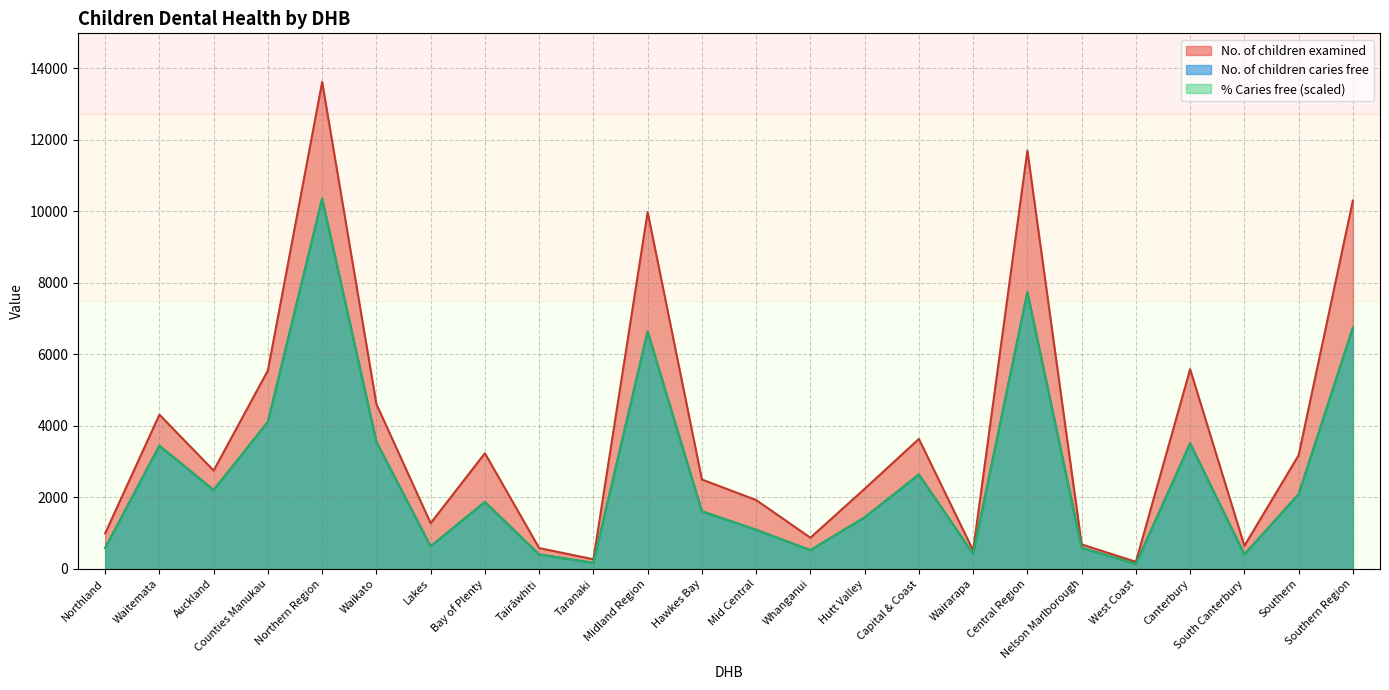

What is the total value across all series at Waikato?

11722.0